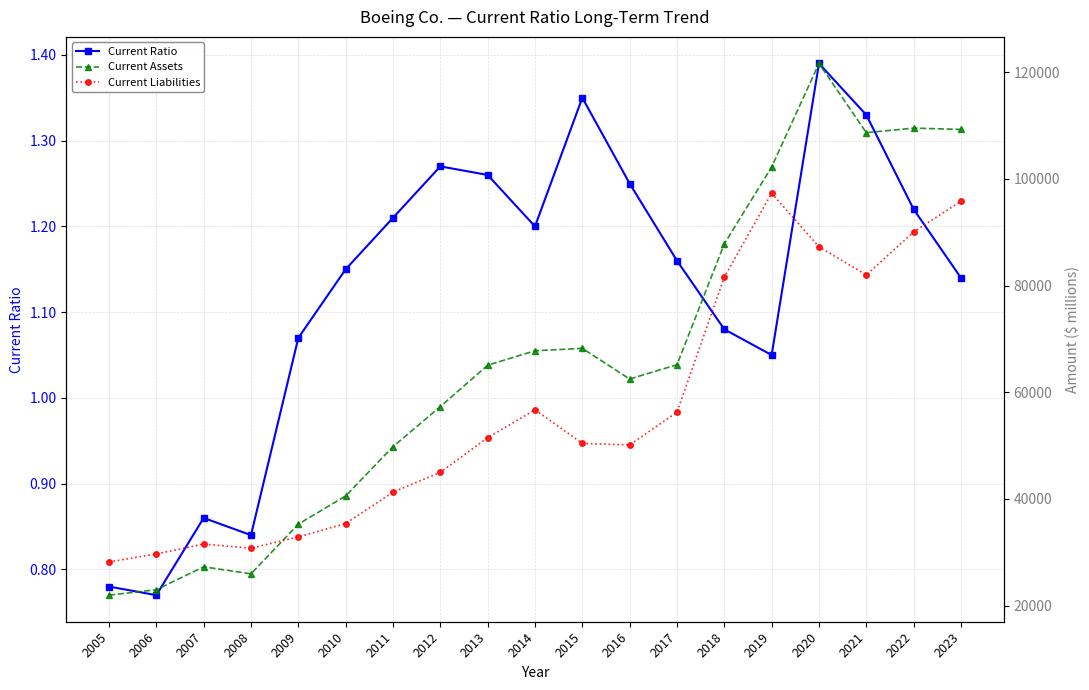

In Current Ratio, how many points are lower than both neighbors (excluding endpoints)?

4